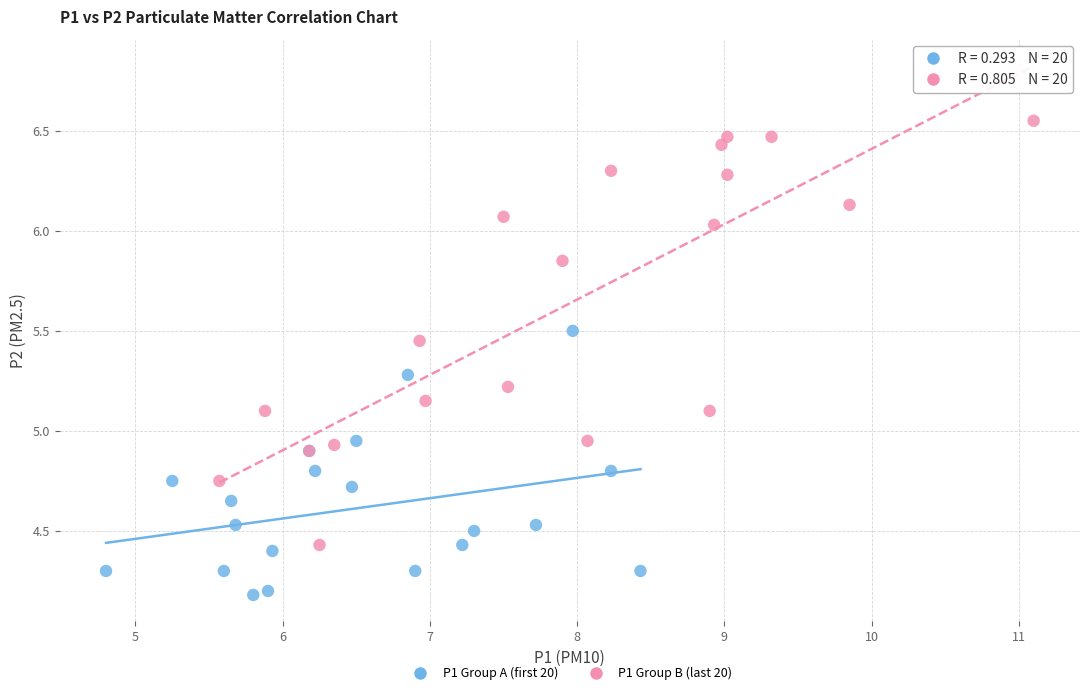

Which series reaches the maximum Y coordinate?

P1 Group B (last 20)